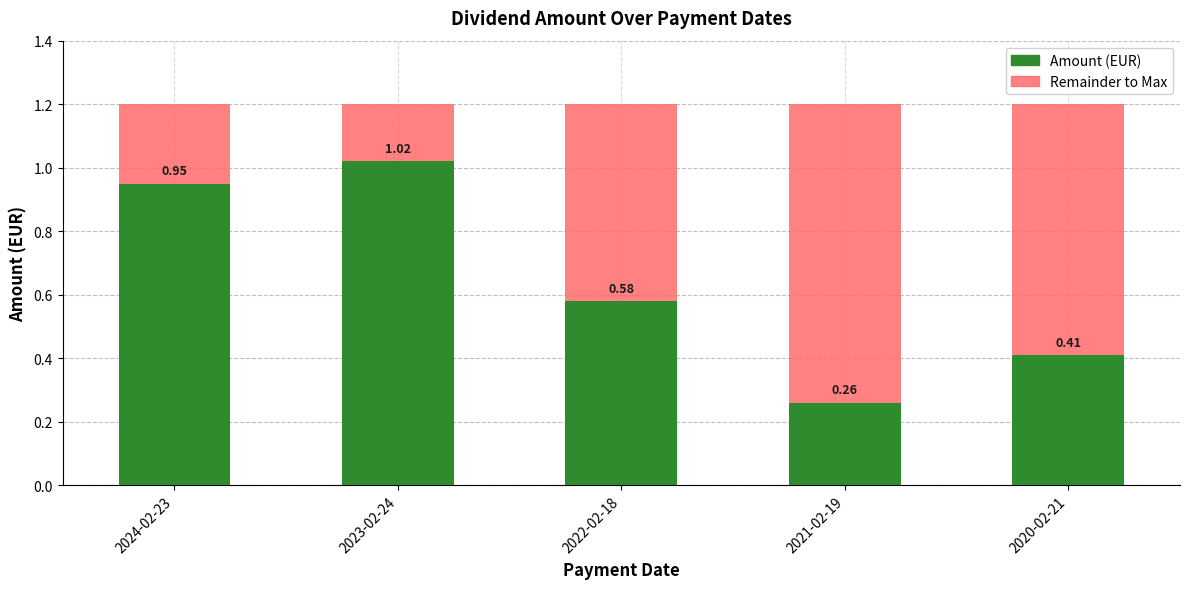

Are the bars grouped side by side (vs. stacked)?

No